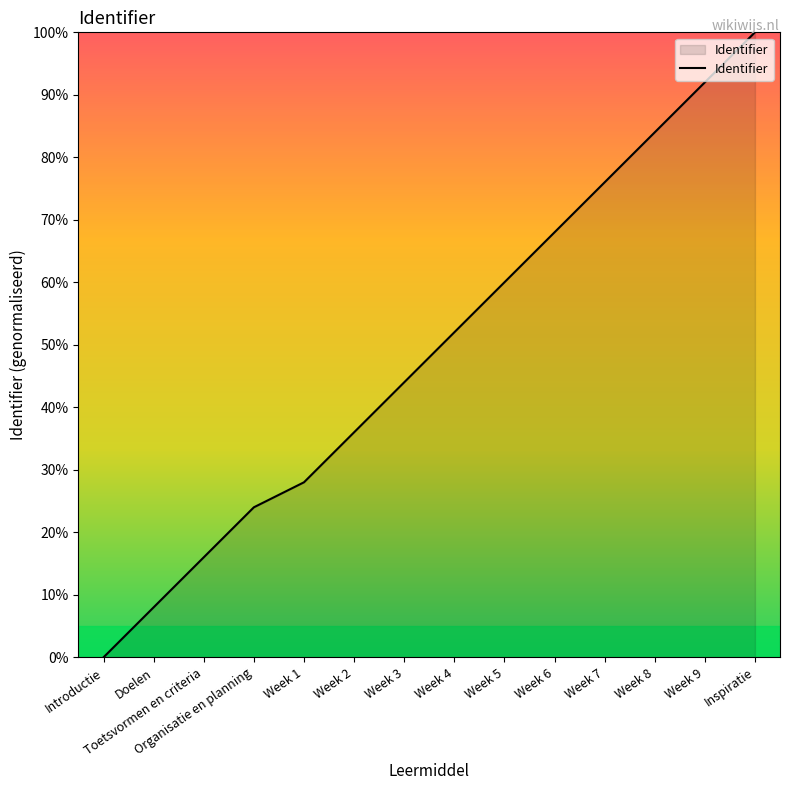

How many distinct data groups are displayed?

1